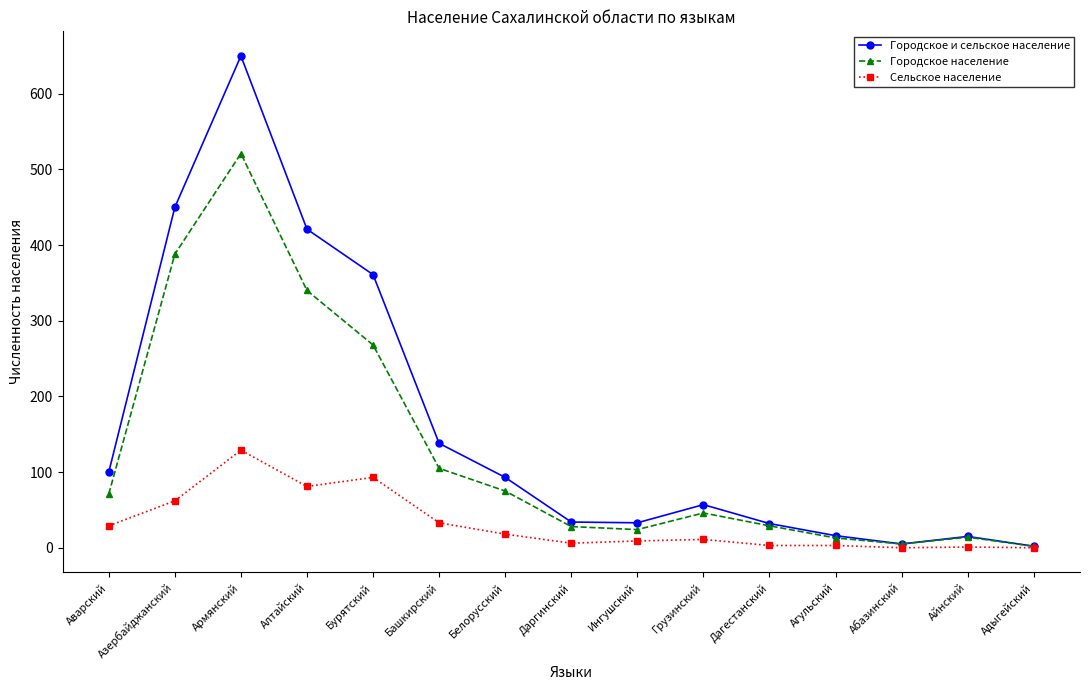

Which series has the largest total across all categories?

Городское и сельское население